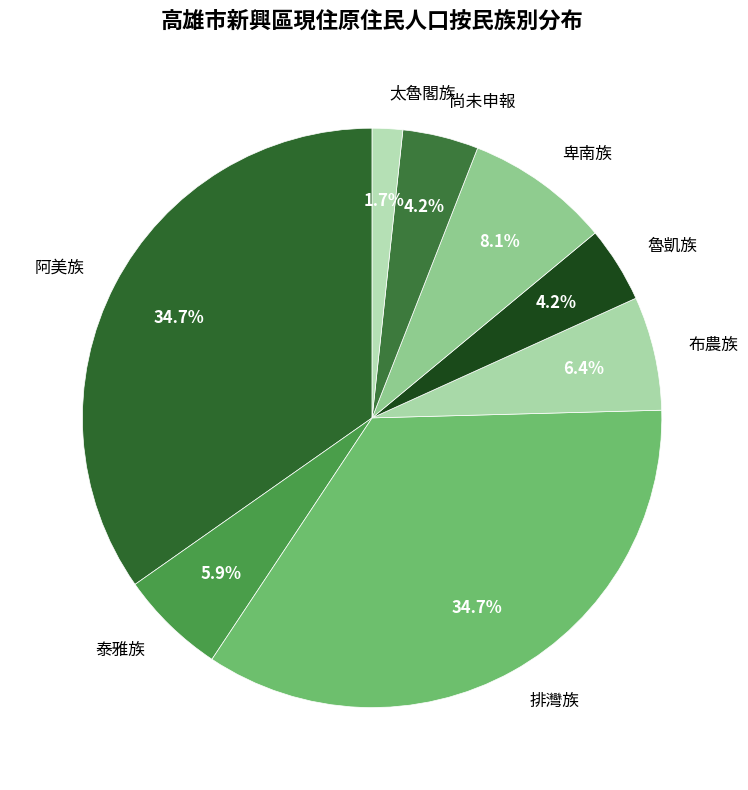

How many slices are in this pie chart?

8